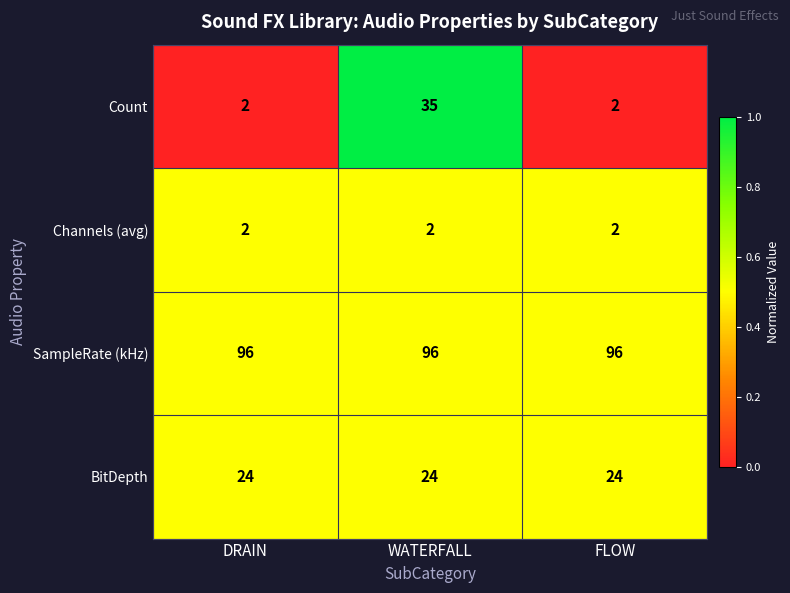

What is the sum of all BitDepth values?

72